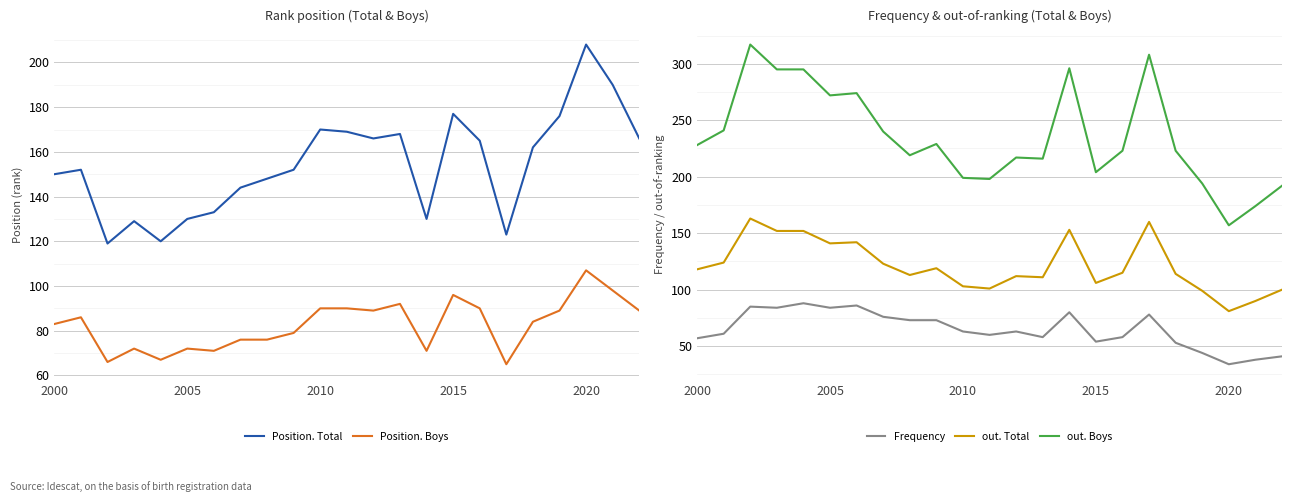

Is this an area chart (filled region under the line)?

No